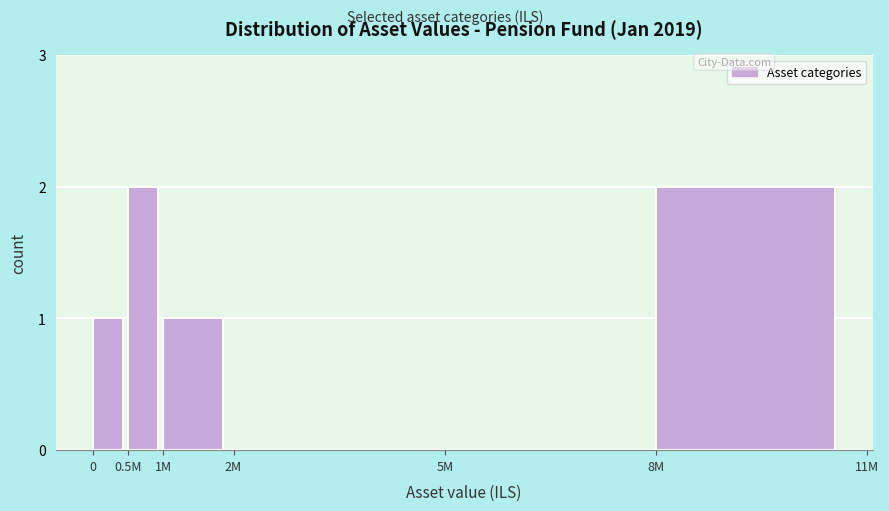

Reading left to right, transcribe all the data shown in this chart.

0=1	0.5M=2	1M=1	2M=0	5M=0	8M=2